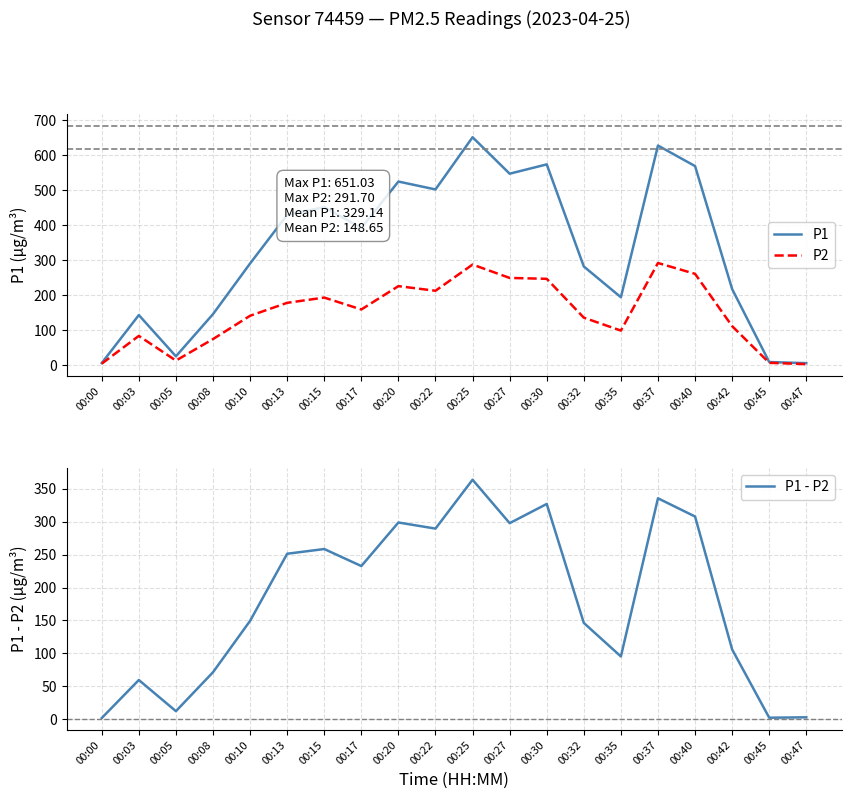

Where is the first local maximum for P1 - P2?

00:03